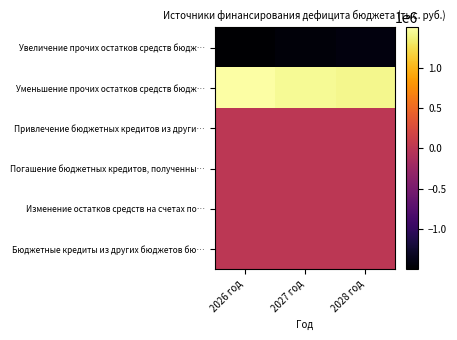

Which has a higher value, 2026 год or 2027 год?

2027 год